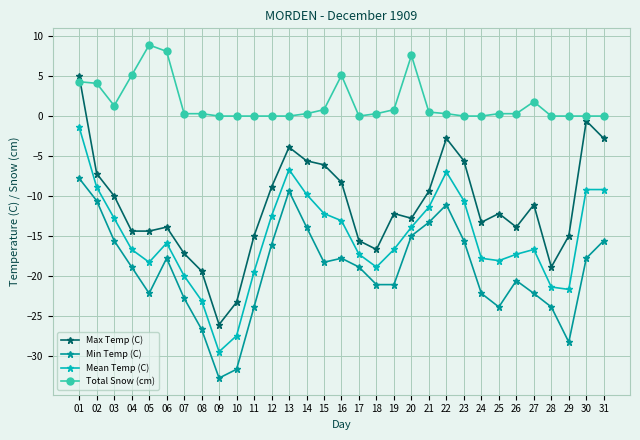

Reading right to left, transcribe all the data shown in this chart.

Max Temp (C): -2.8	-0.6	-15.0	-18.9	-11.1	-13.9	-12.2	-13.3	-5.6	-2.8	-9.4	-12.8	-12.2	-16.7	-15.6	-8.3	-6.1	-5.6	-3.9	-8.9	-15.0	-23.3	-26.1	-19.4	-17.2	-13.9	-14.4	-14.4	-10.0	-7.2	5.0
Min Temp (C): -15.6	-17.8	-28.3	-23.9	-22.2	-20.6	-23.9	-22.2	-15.6	-11.1	-13.3	-15.0	-21.1	-21.1	-18.9	-17.8	-18.3	-13.9	-9.4	-16.1	-23.9	-31.7	-32.8	-26.7	-22.8	-17.8	-22.2	-18.9	-15.6	-10.6	-7.8
Mean Temp (C): -9.2	-9.2	-21.7	-21.4	-16.7	-17.3	-18.1	-17.8	-10.6	-7.0	-11.4	-13.9	-16.7	-18.9	-17.3	-13.1	-12.2	-9.8	-6.7	-12.5	-19.5	-27.5	-29.5	-23.1	-20.0	-15.9	-18.3	-16.7	-12.8	-8.9	-1.4
Total Snow (cm): 0.0	0.0	0.0	0.0	1.8	0.3	0.3	0.0	0.0	0.3	0.5	7.6	0.8	0.3	0.0	5.1	0.8	0.3	0.0	0.0	0.0	0.0	0.0	0.3	0.3	8.1	8.9	5.1	1.3	4.1	4.3